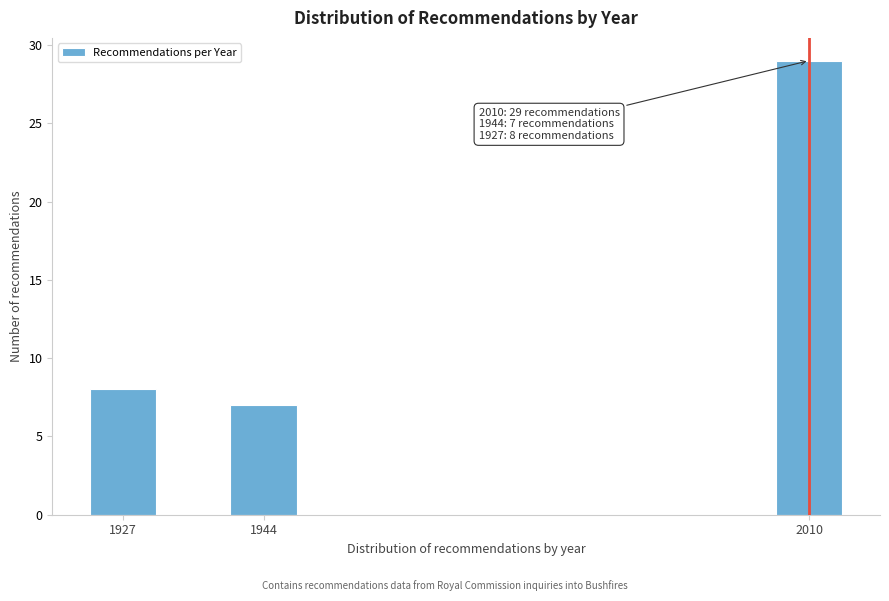

Reading right to left, transcribe all the data shown in this chart.

2010=29	1944=7	1927=8